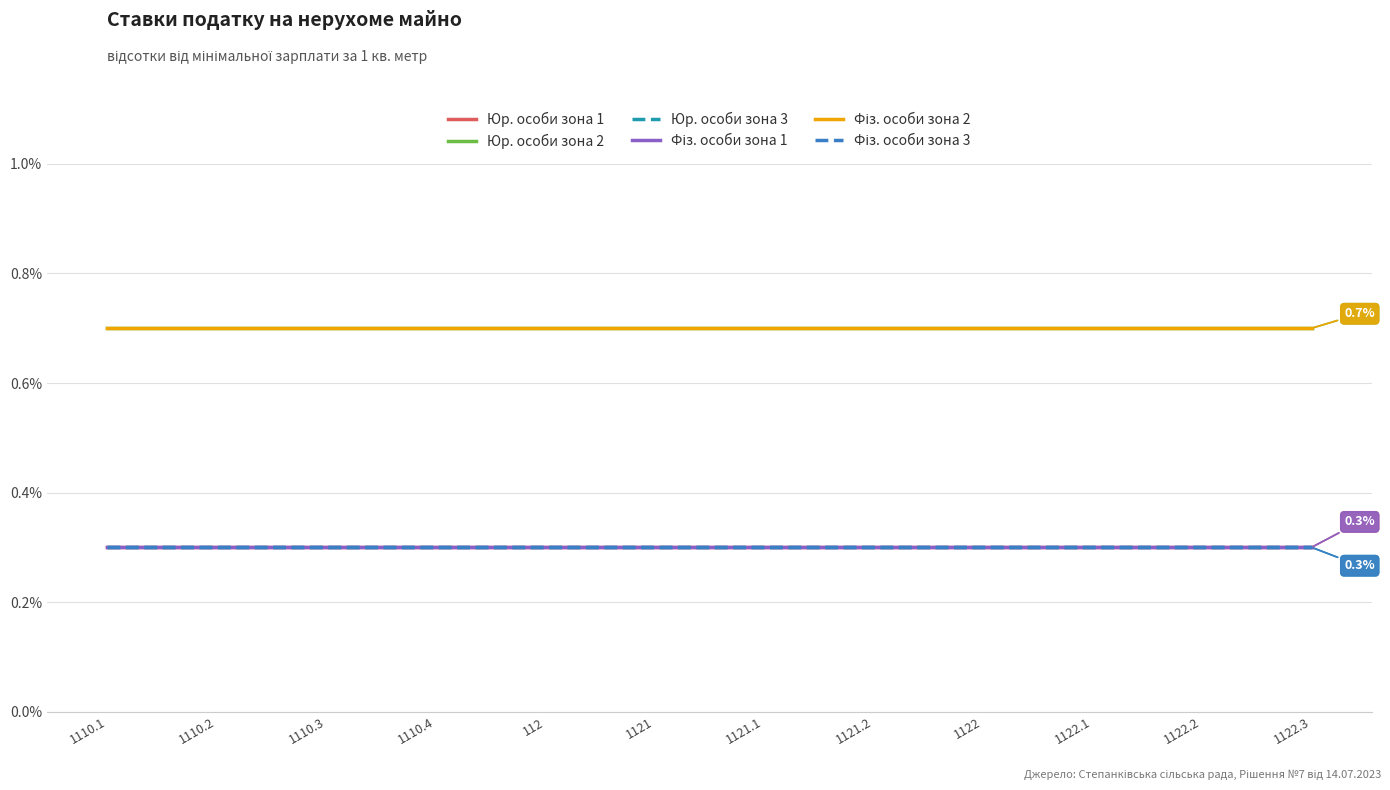

Is this an area chart (filled region under the line)?

No